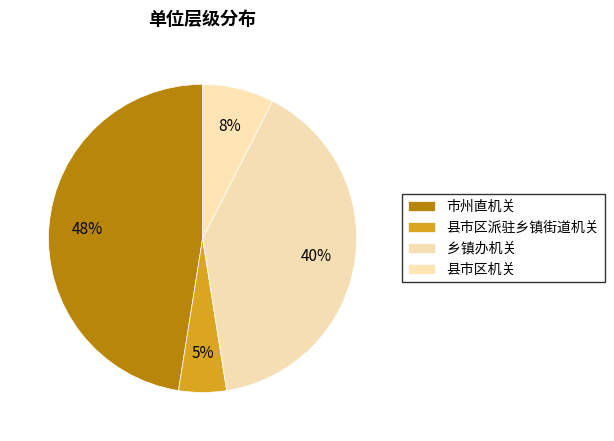

To the nearest percent, what percentage of the pie is 县市区机关?

8%